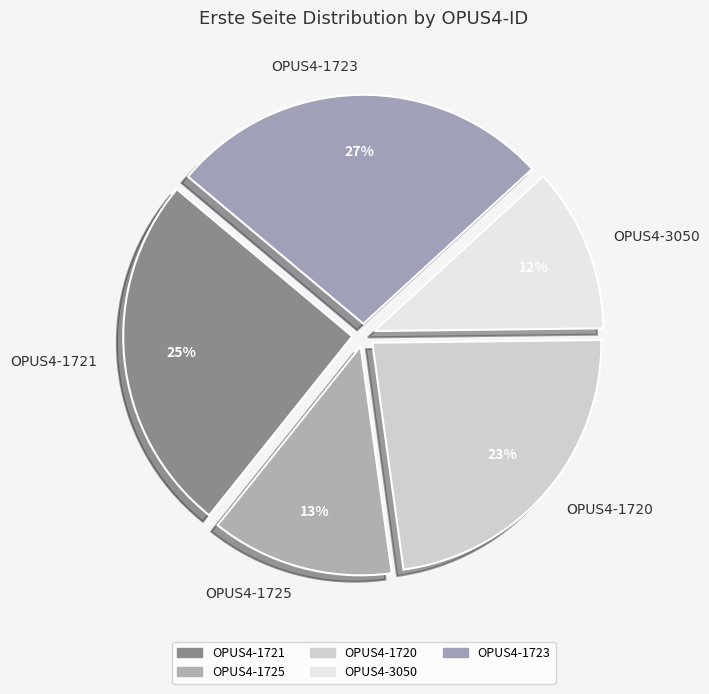

Combined, do OPUS4-1721 and OPUS4-1723 account for over 50%?

Yes